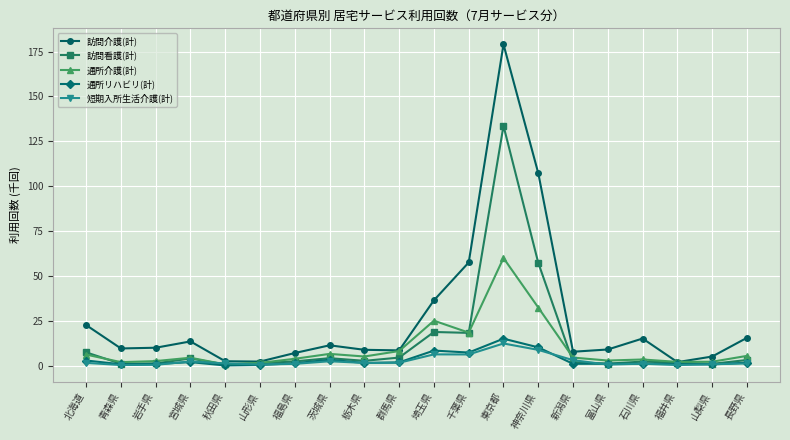

What is the label of the 11th point from the left?

埼玉県